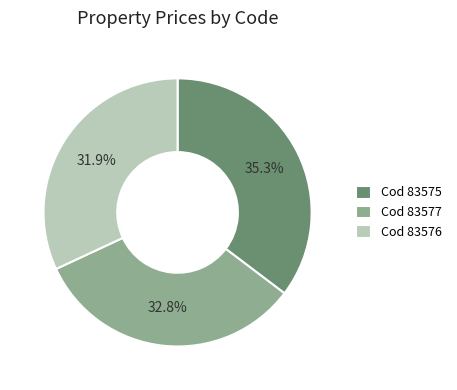

Which slice is the largest?

Cod 83575